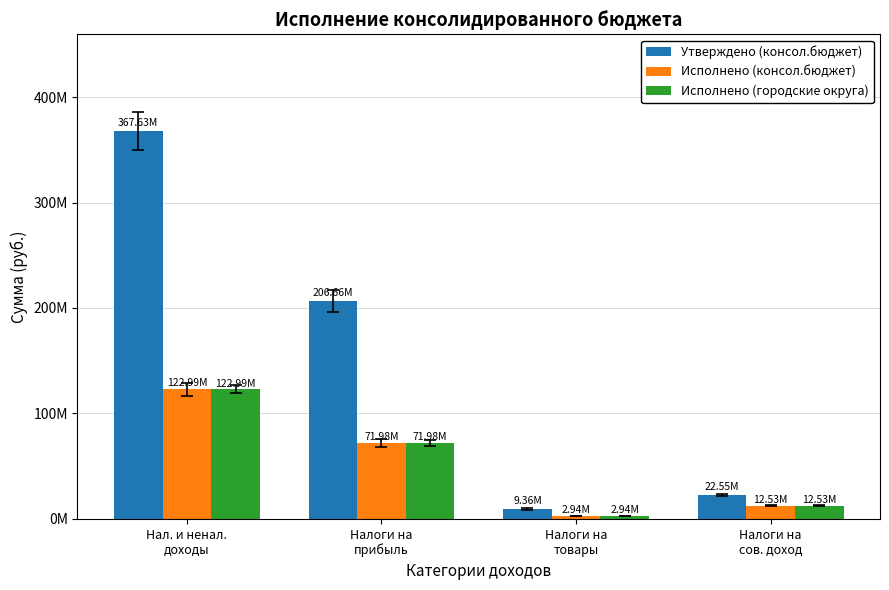

Does the chart contain stacked bars?

No